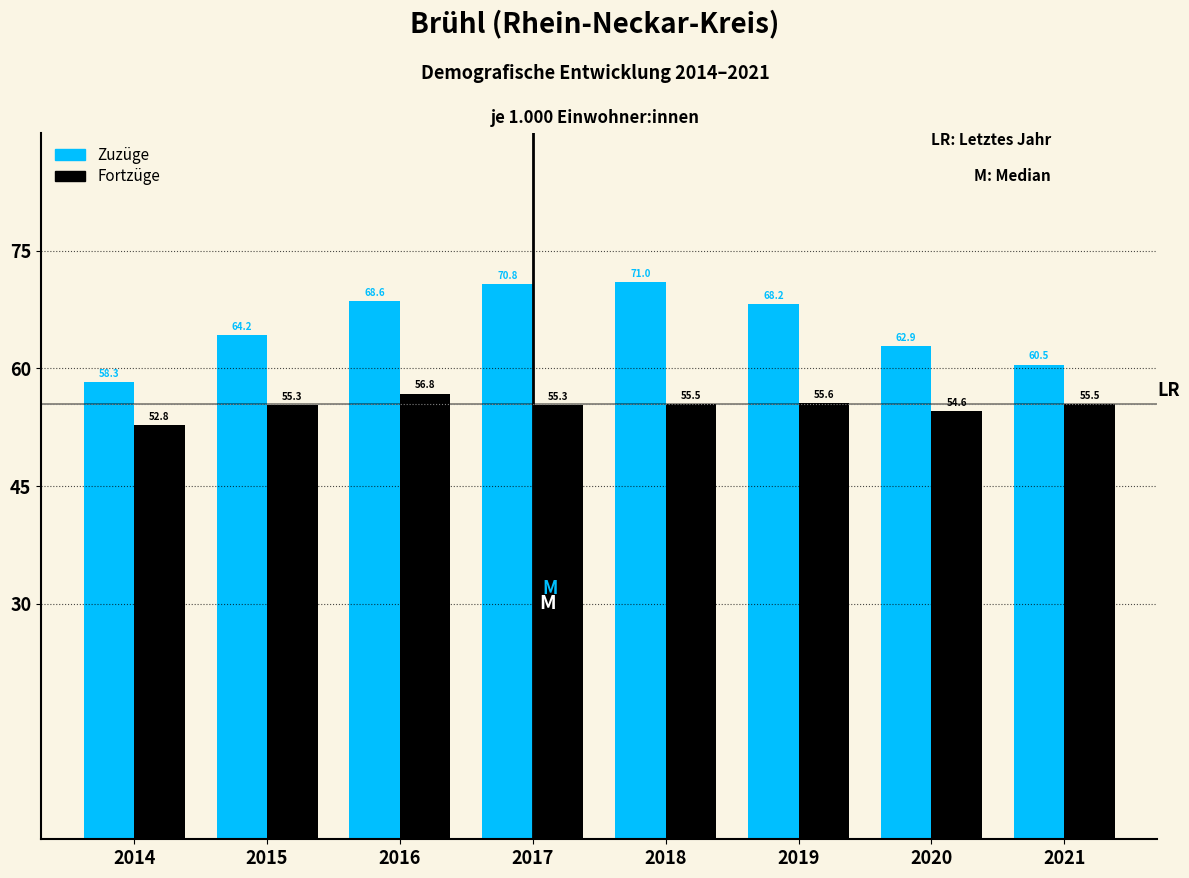

Reading left to right, extract all data points from this chart.

Zuzüge: 58.3	64.2	68.6	70.8	71.0	68.2	62.9	60.5
Fortzüge: 52.8	55.3	56.8	55.3	55.5	55.6	54.6	55.5